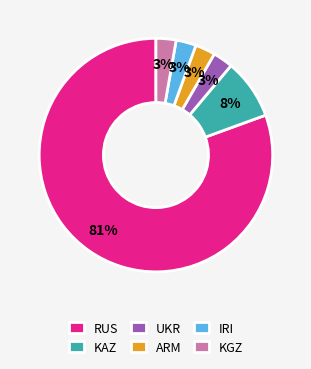

How many slices are in this pie chart?

6